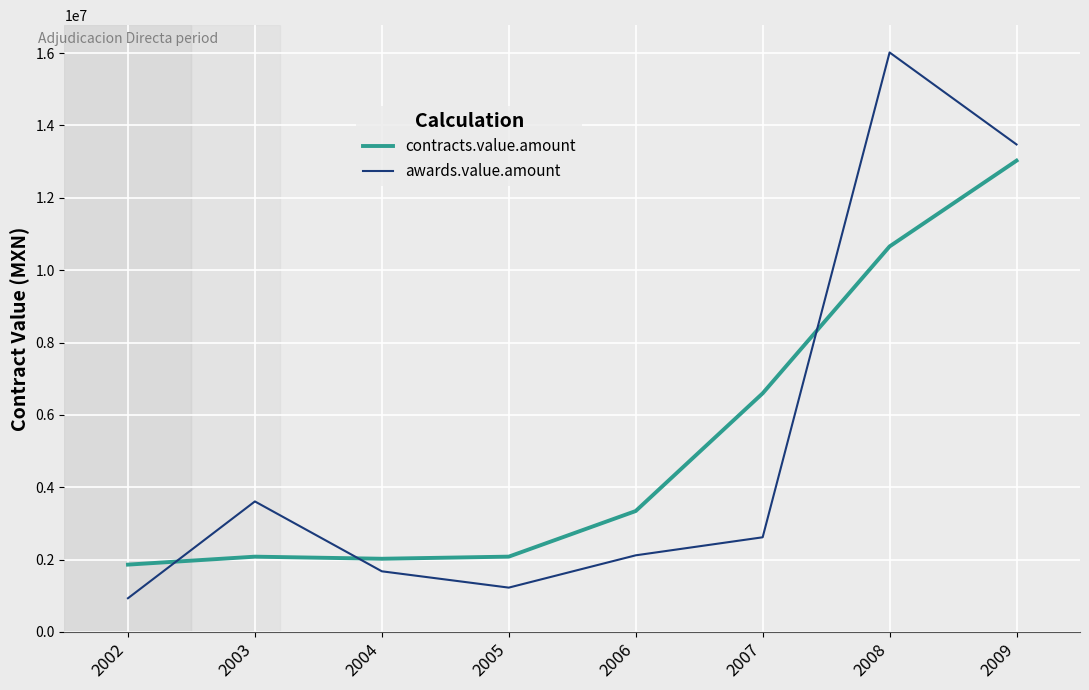

True or false: contracts.value.amount and awards.value.amount cross at least once.

True